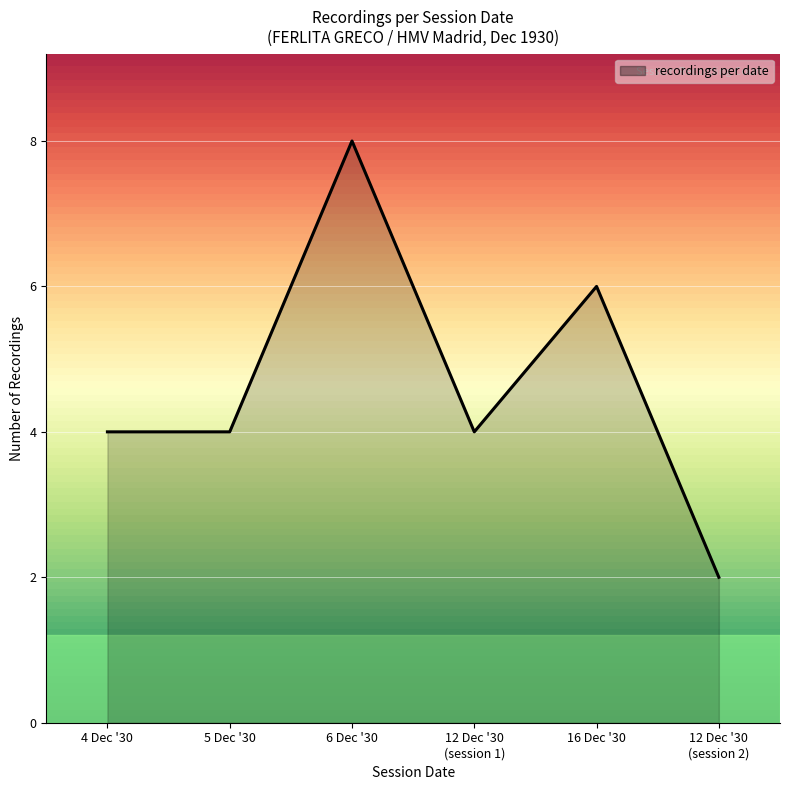

How many lines are shown in the chart?

1